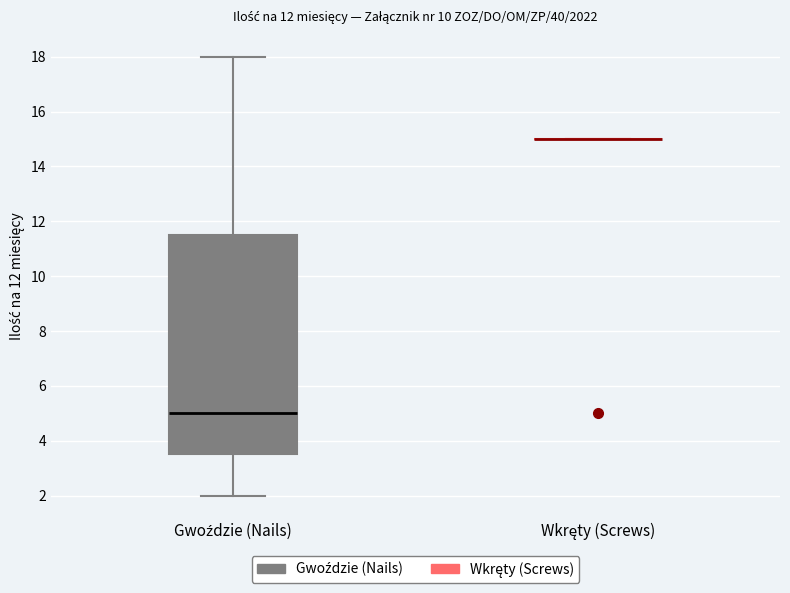

Which box is the tallest, from its lower edge to its upper edge?

Gwoździe (Nails)